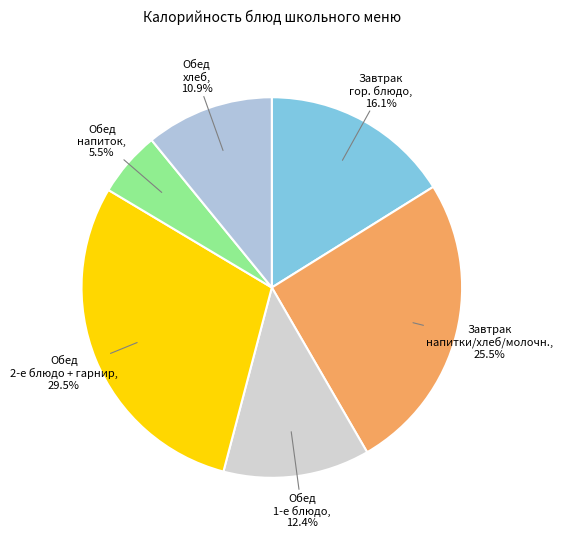

Count the number of slices in the pie.

6